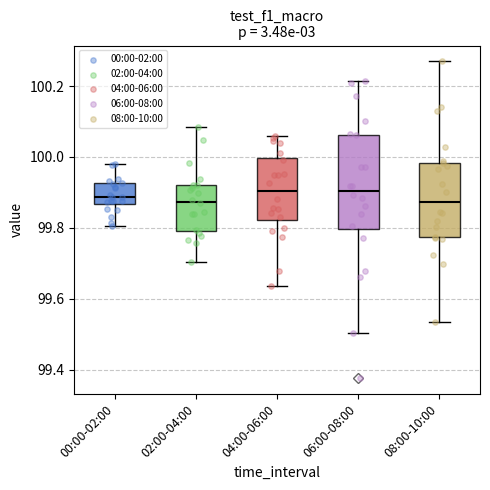

Where does the median line of the box for 02:00-04:00 sit on the y-axis? The values are not printed on the chart, so give them approximately, as read against the axis.

99.88